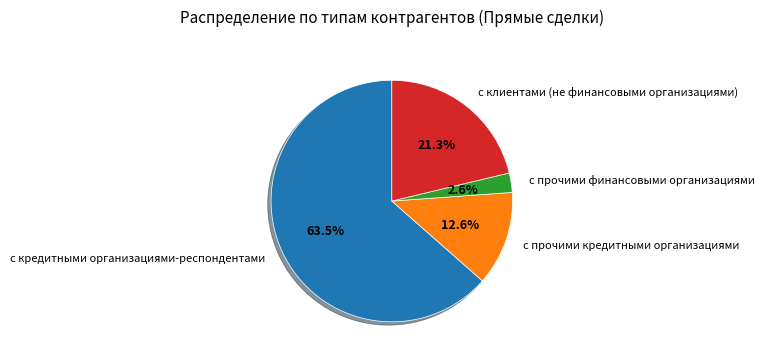

To the nearest percent, what percentage of the pie is с прочими кредитными организациями?

13%